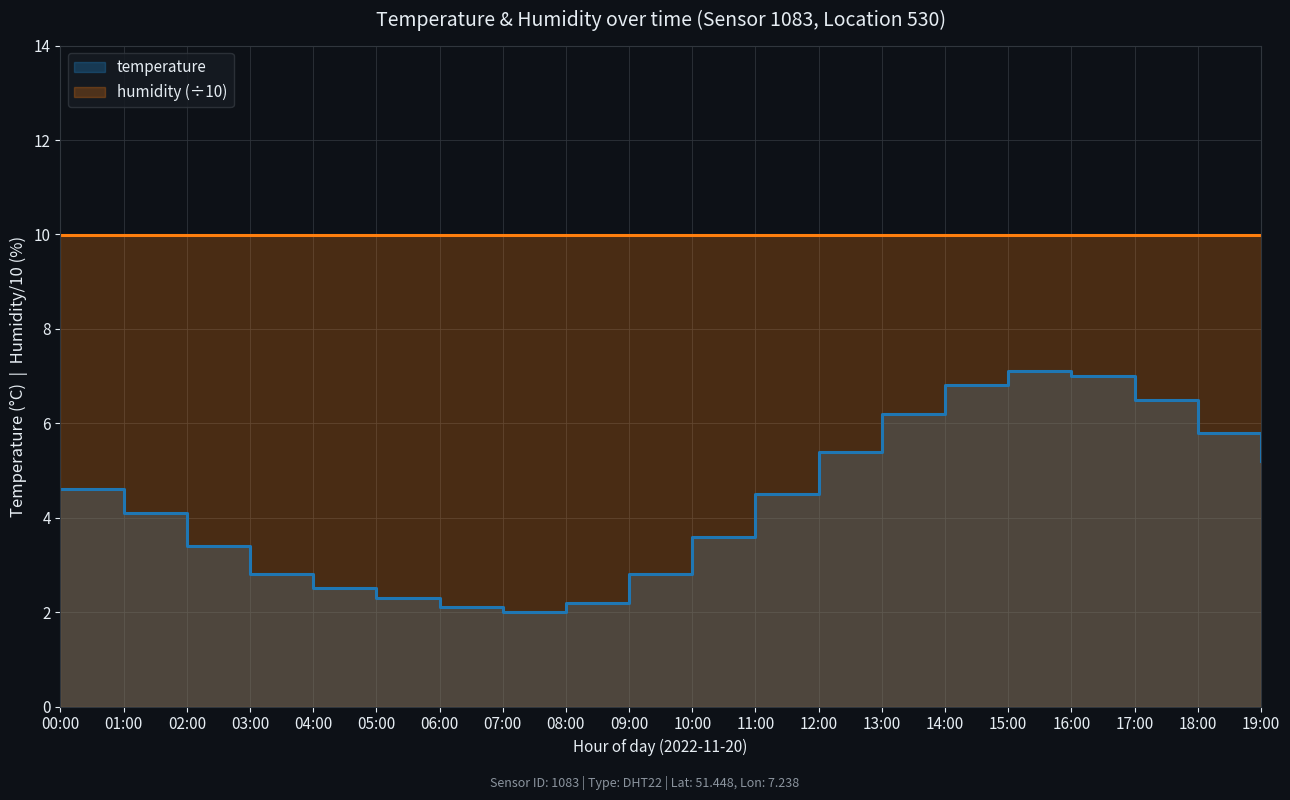

True or false: the data shows 5.4 at 12:00.

True